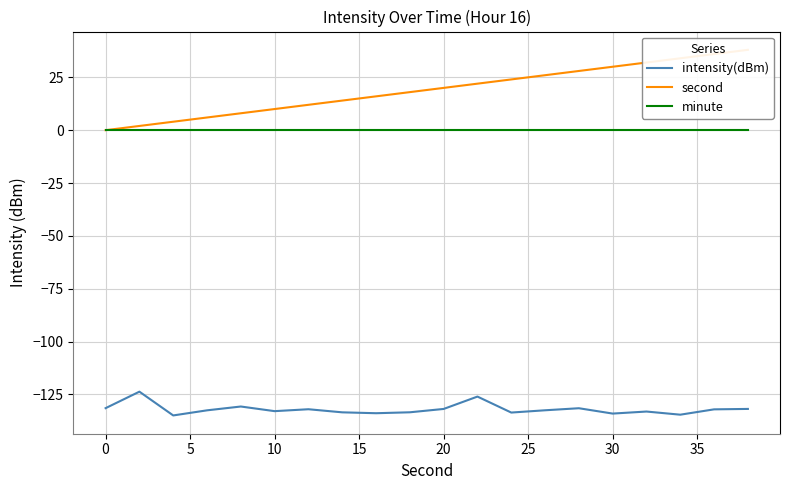

What is the lowest value of the intensity(dBm) series?

-134.9